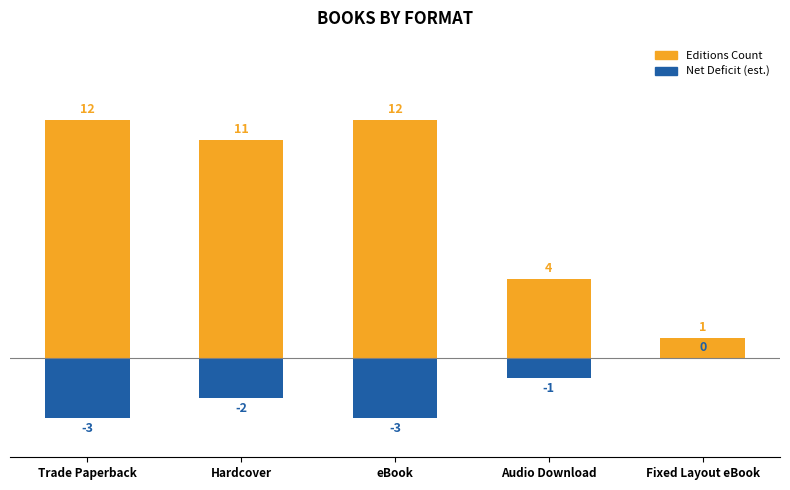

Rank the series by their average value, from lowest to highest.

Net Deficit (est.), Editions Count